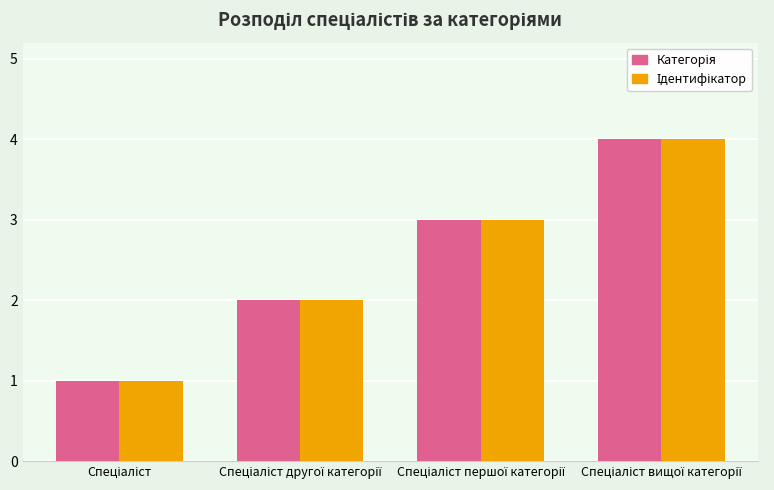

What is the maximum value shown in the chart?

4